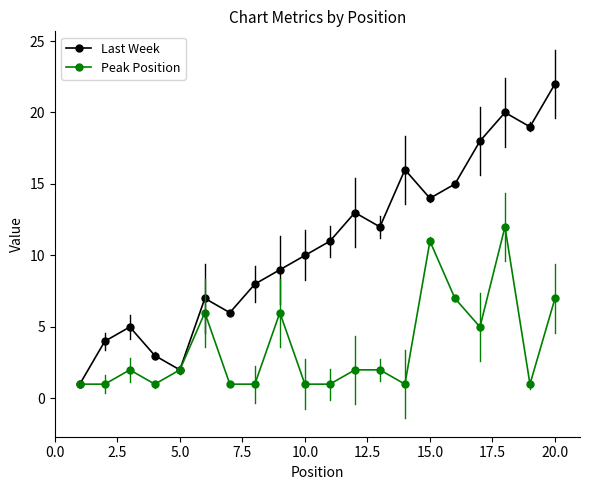

What is the greatest value displayed?

22